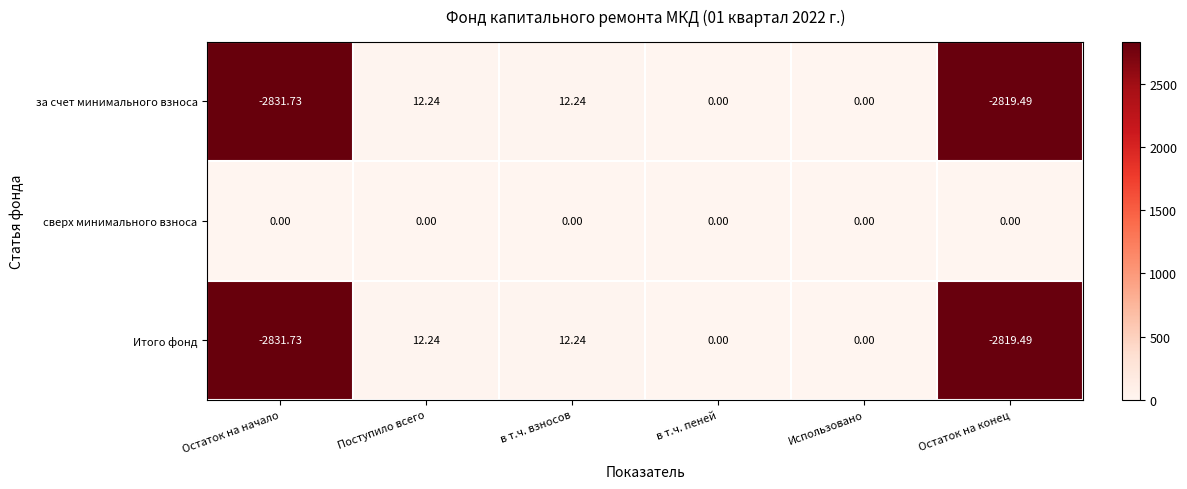

At which label does за счет минимального взноса first exceed 0?

Поступило всего